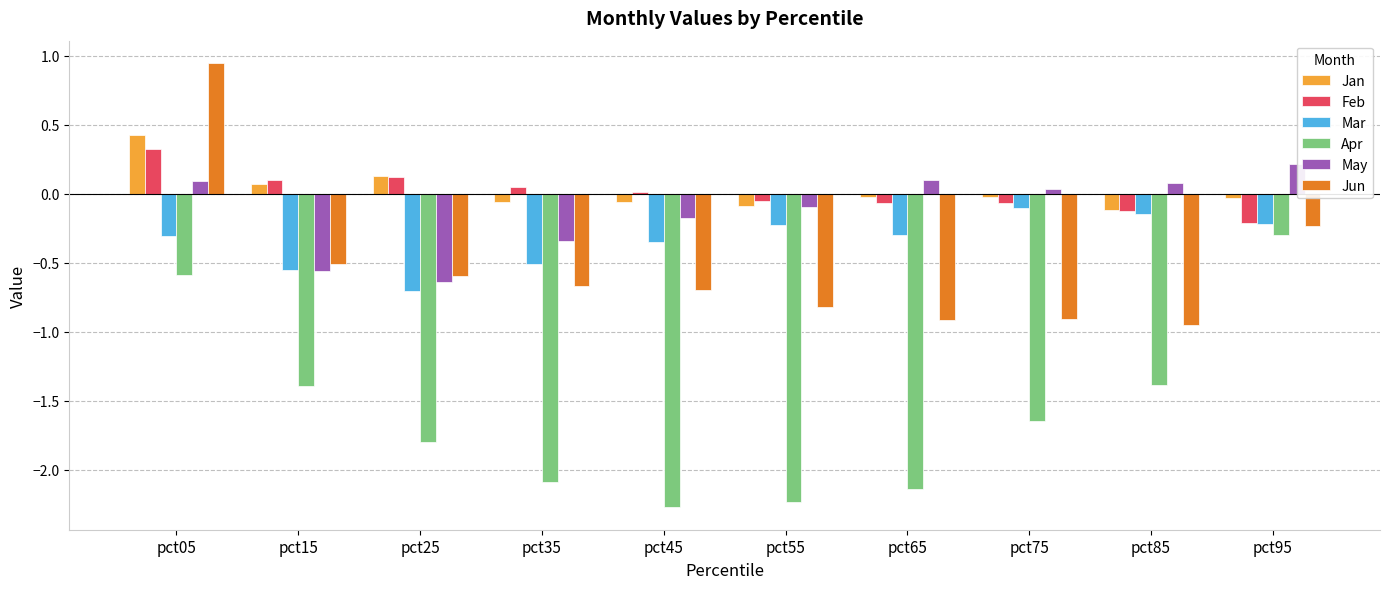

At which label does Apr first exceed -1?

pct05